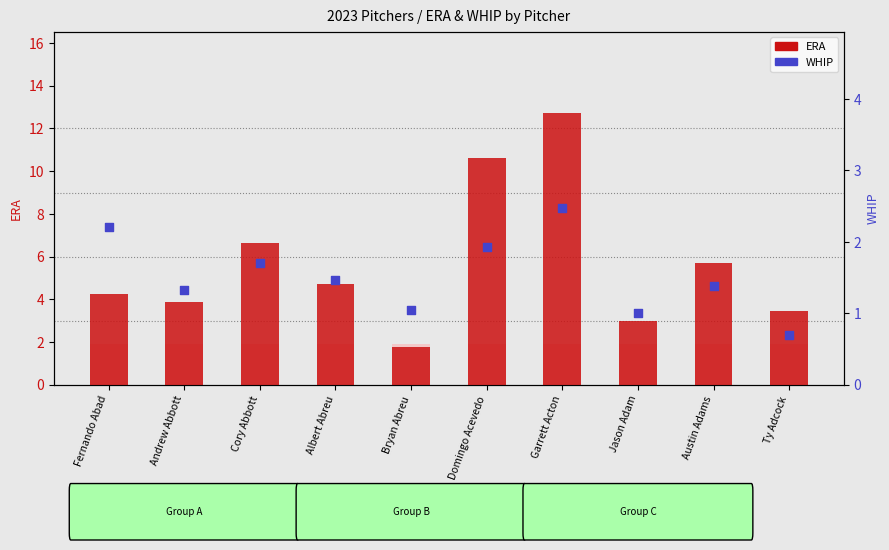

Which series reaches the maximum Y coordinate?

ERA